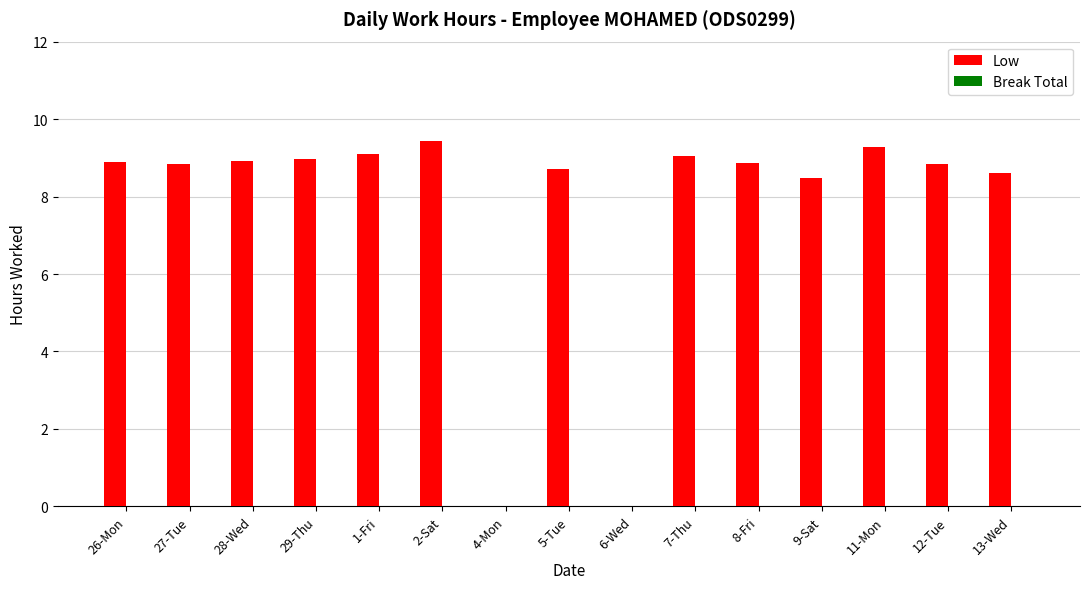

Between 29-Thu and 1-Fri, which is larger?

1-Fri